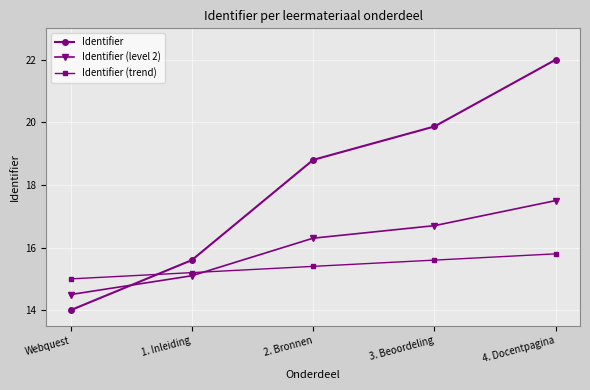

Reading left to right, list all the values displayed in this chart.

Identifier: 14.0	15.6	18.8	19.9	22.0
Identifier (level 2): 14.5	15.1	16.3	16.7	17.5
Identifier (trend): 15.0	15.2	15.4	15.6	15.8